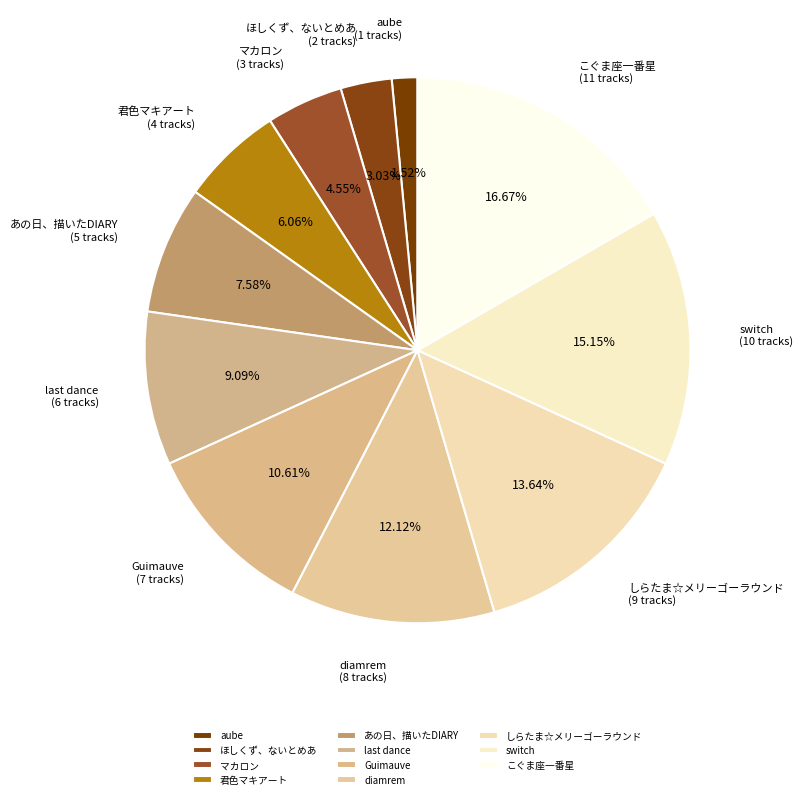

How many segments does this pie chart have?

11